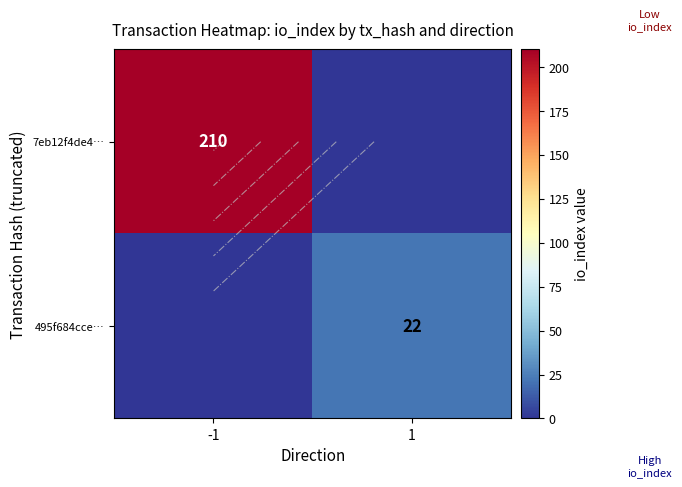

At which category is the sum across all series the highest?

-1